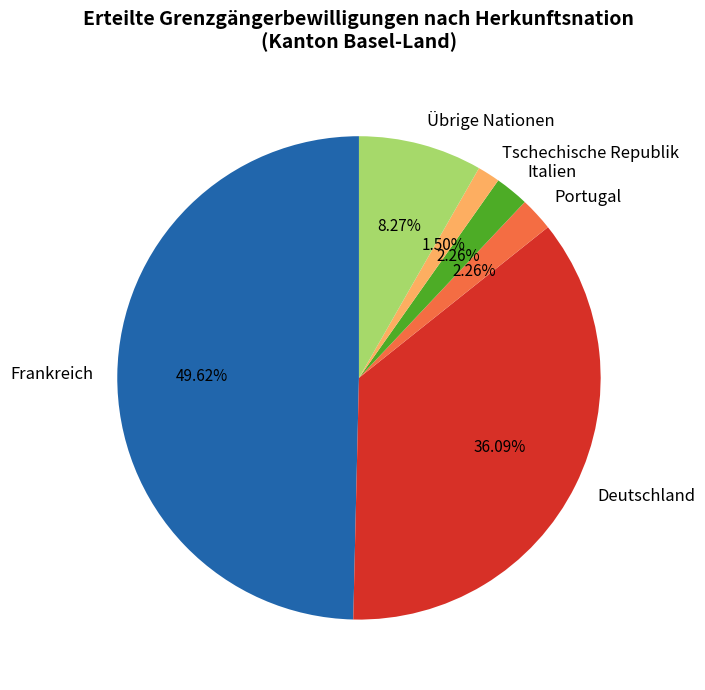

Do Übrige Nationen and Italien together represent more than half of the pie?

No